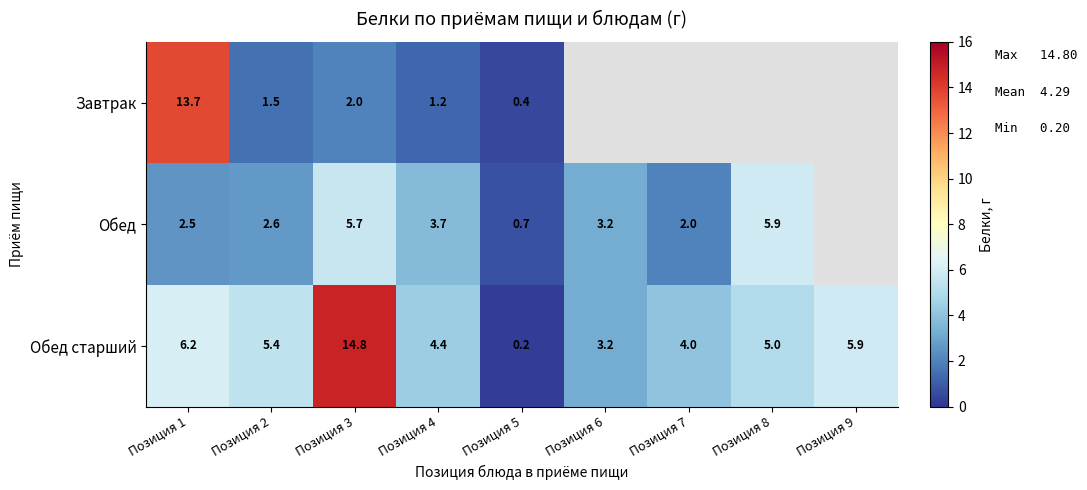

What is the sum of the Завтрак values at Позиция 3 and Позиция 2?

3.5